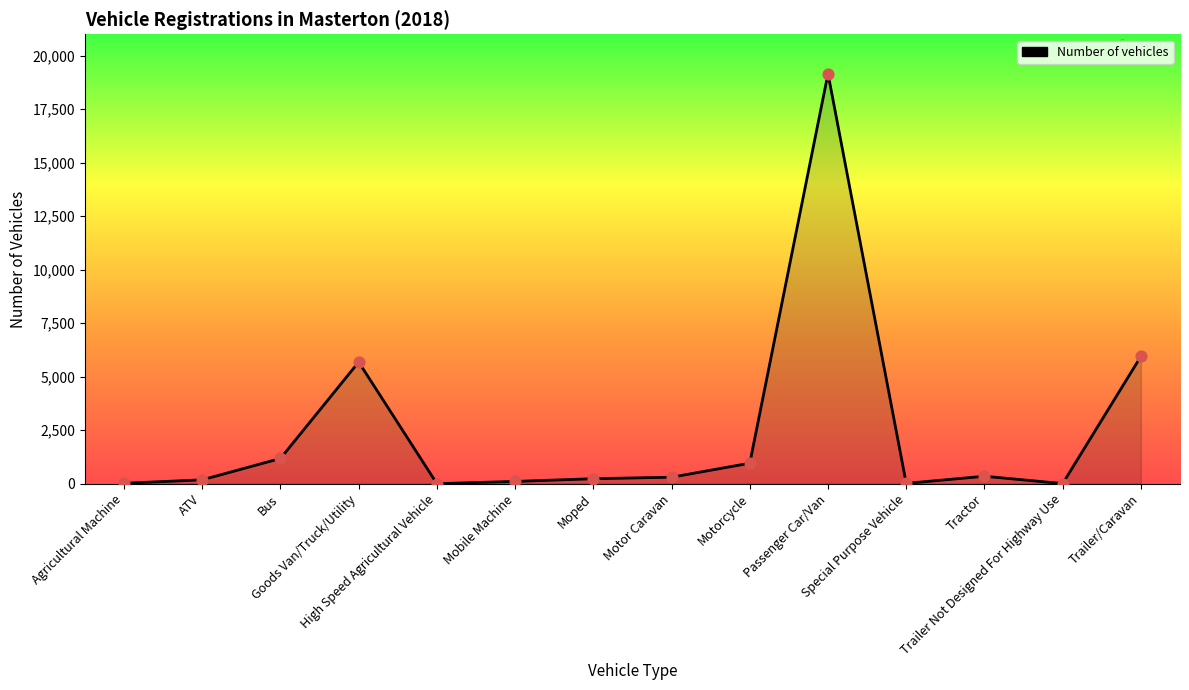

What is the ratio of the value at Mobile Machine to the value at Motor Caravan?

0.3